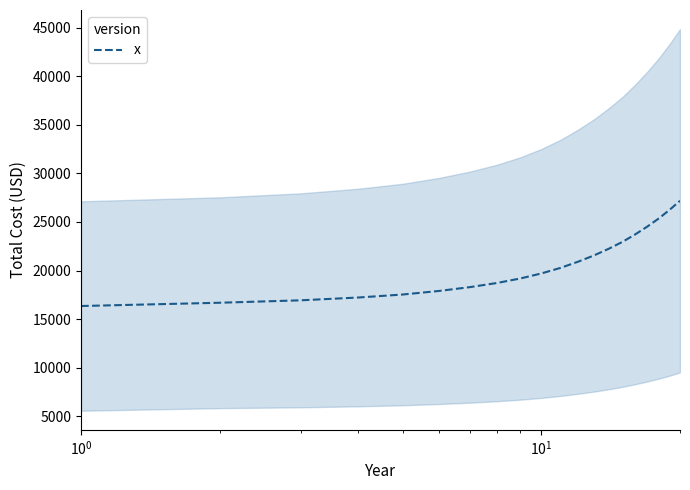

What is the difference between the second highest and minimum values?

9911.4